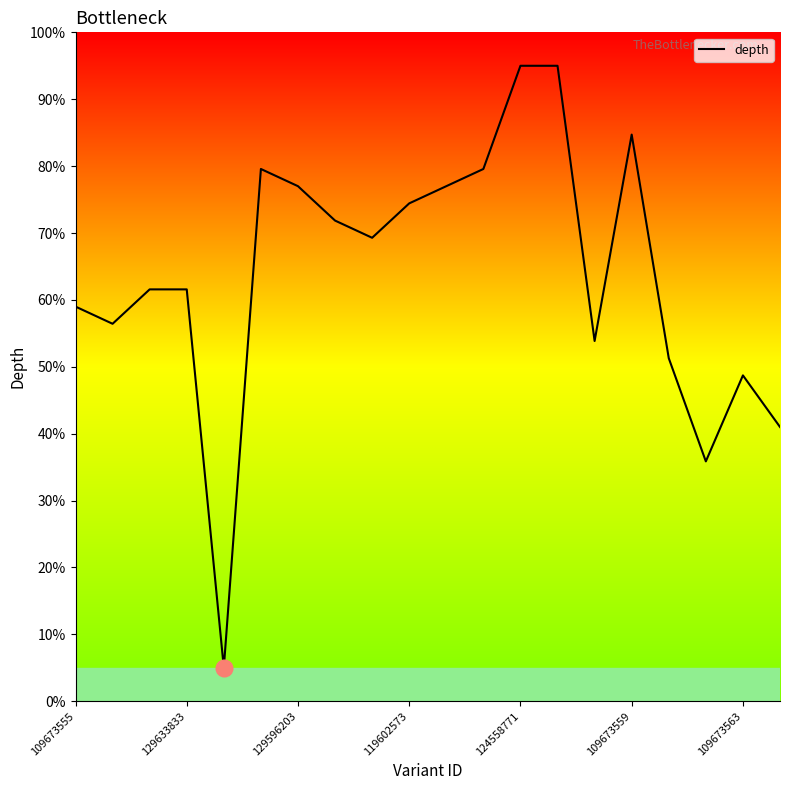

What is the greatest value displayed?

95.0